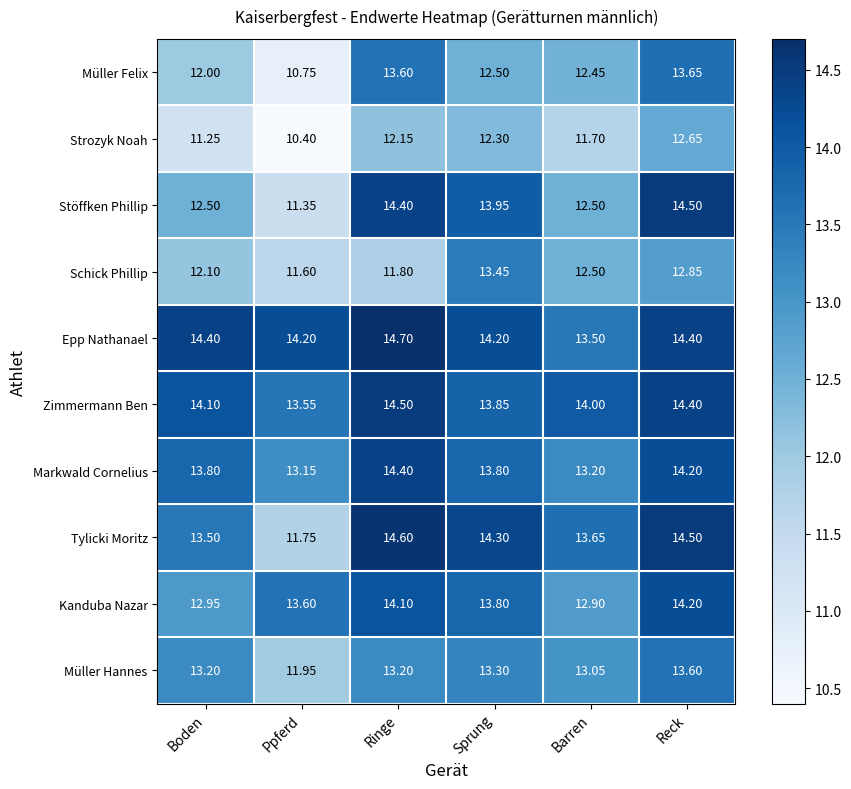

How many data points does each series have?

6